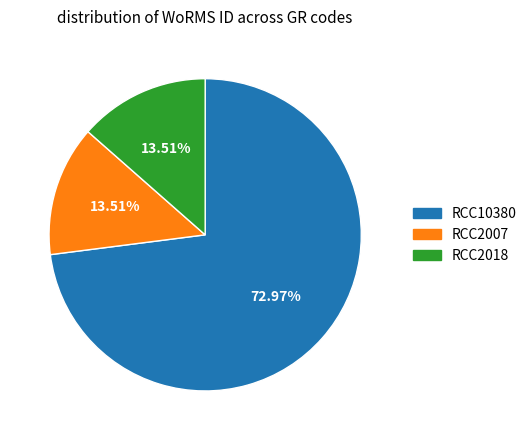

How many segments does this pie chart have?

3